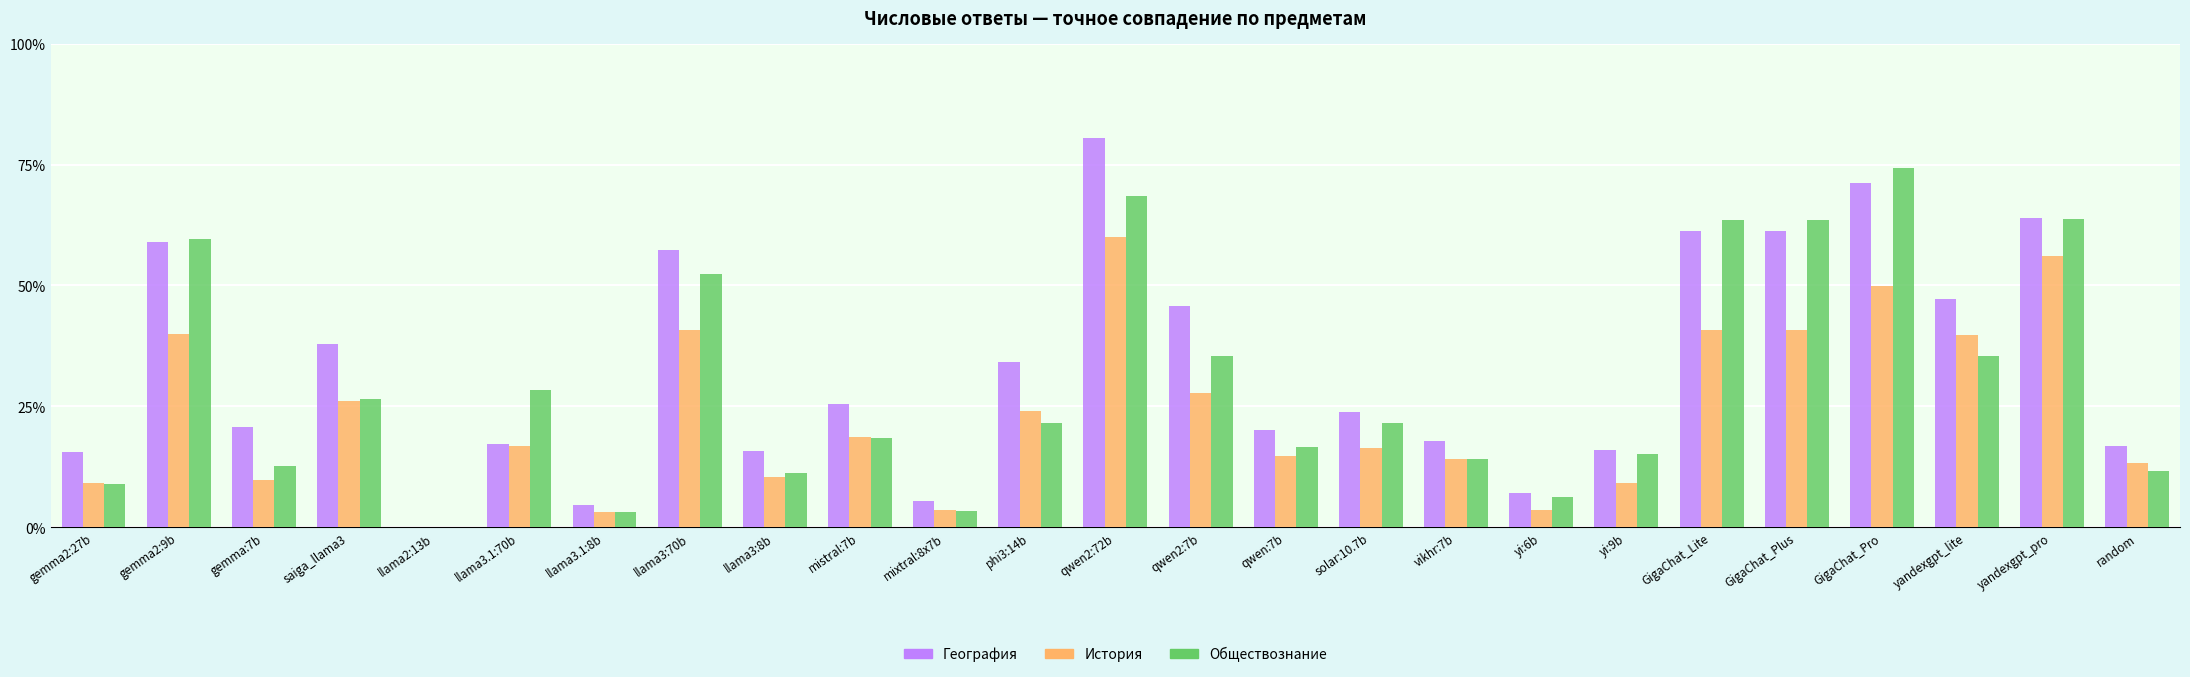

At which category does the chart reach its peak across all series?

qwen2:72b